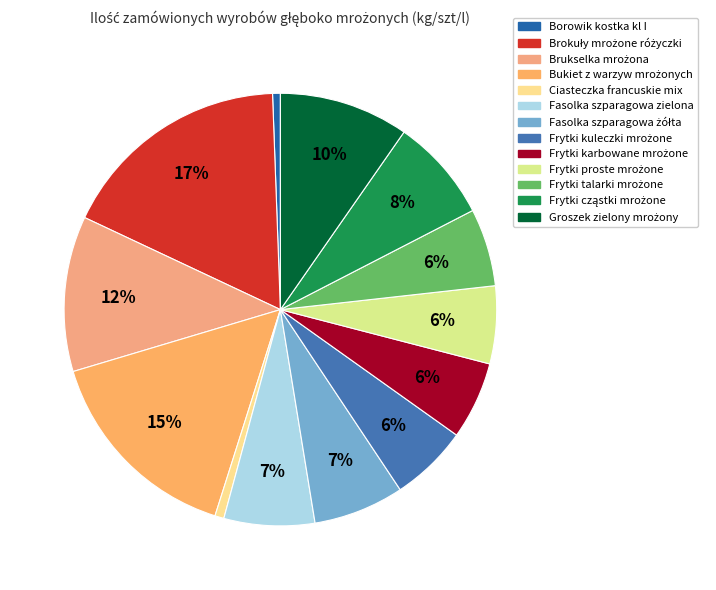

How many segments does this pie chart have?

13